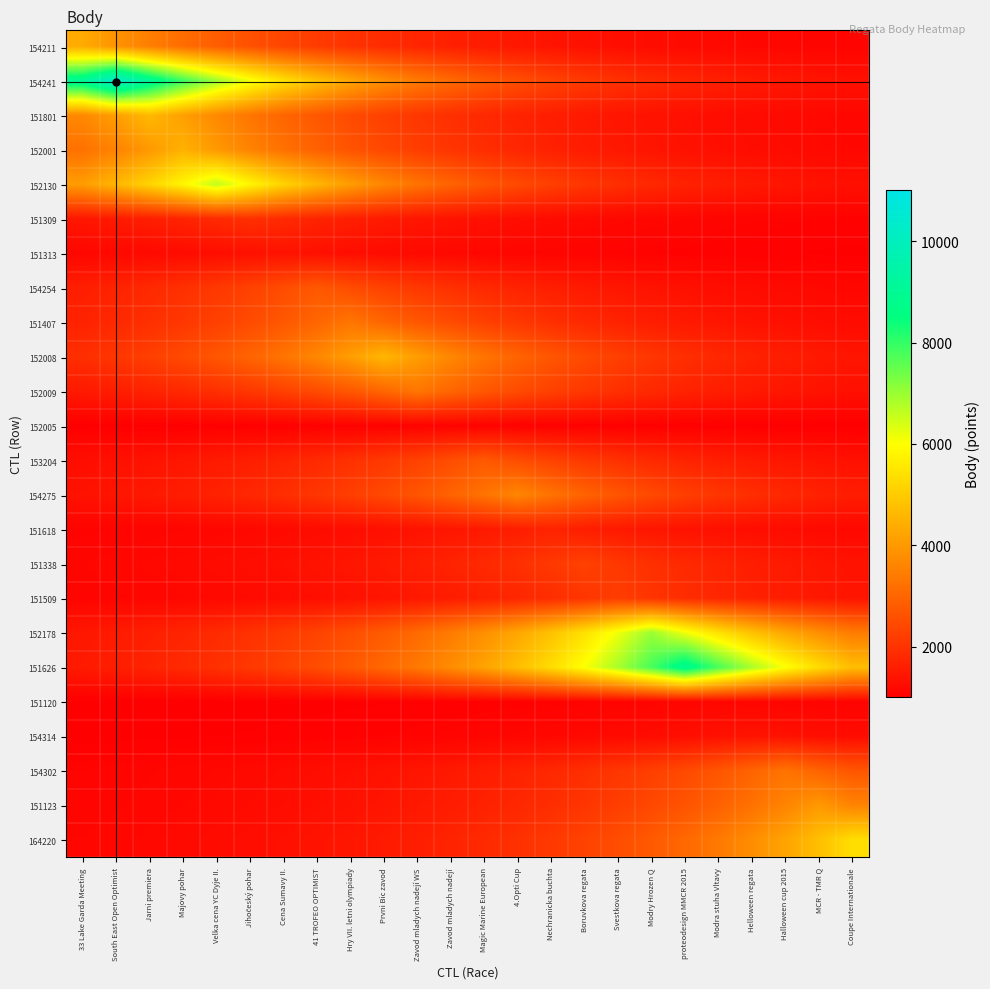

Rank the series by their maximum value, from lowest to highest.

152005, 151120, 151313, 154314, 151618, 151309, 151509, 151338, 154254, 153204, 154302, 151407, 152009, 154275, 151123, 154211, 152001, 152008, 151801, 164220, 152130, 152178, 151626, 154241